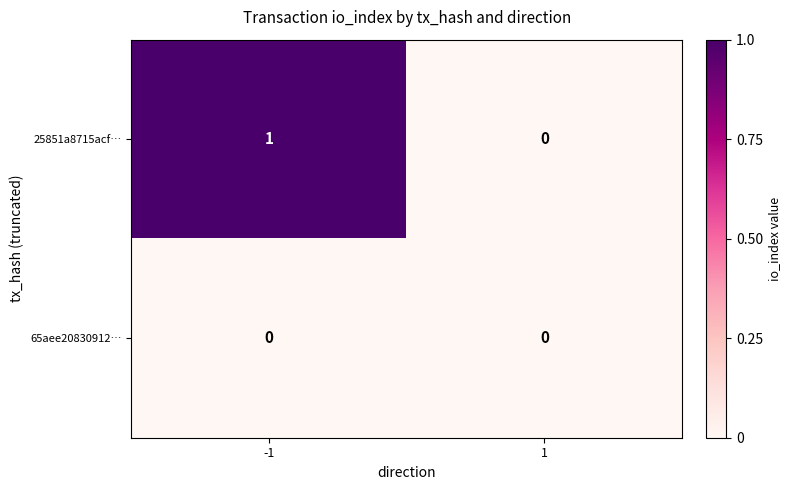

Reading left to right, list all the values displayed in this chart.

25851a8715acf…: 1	0
65aee20830912…: 0	0